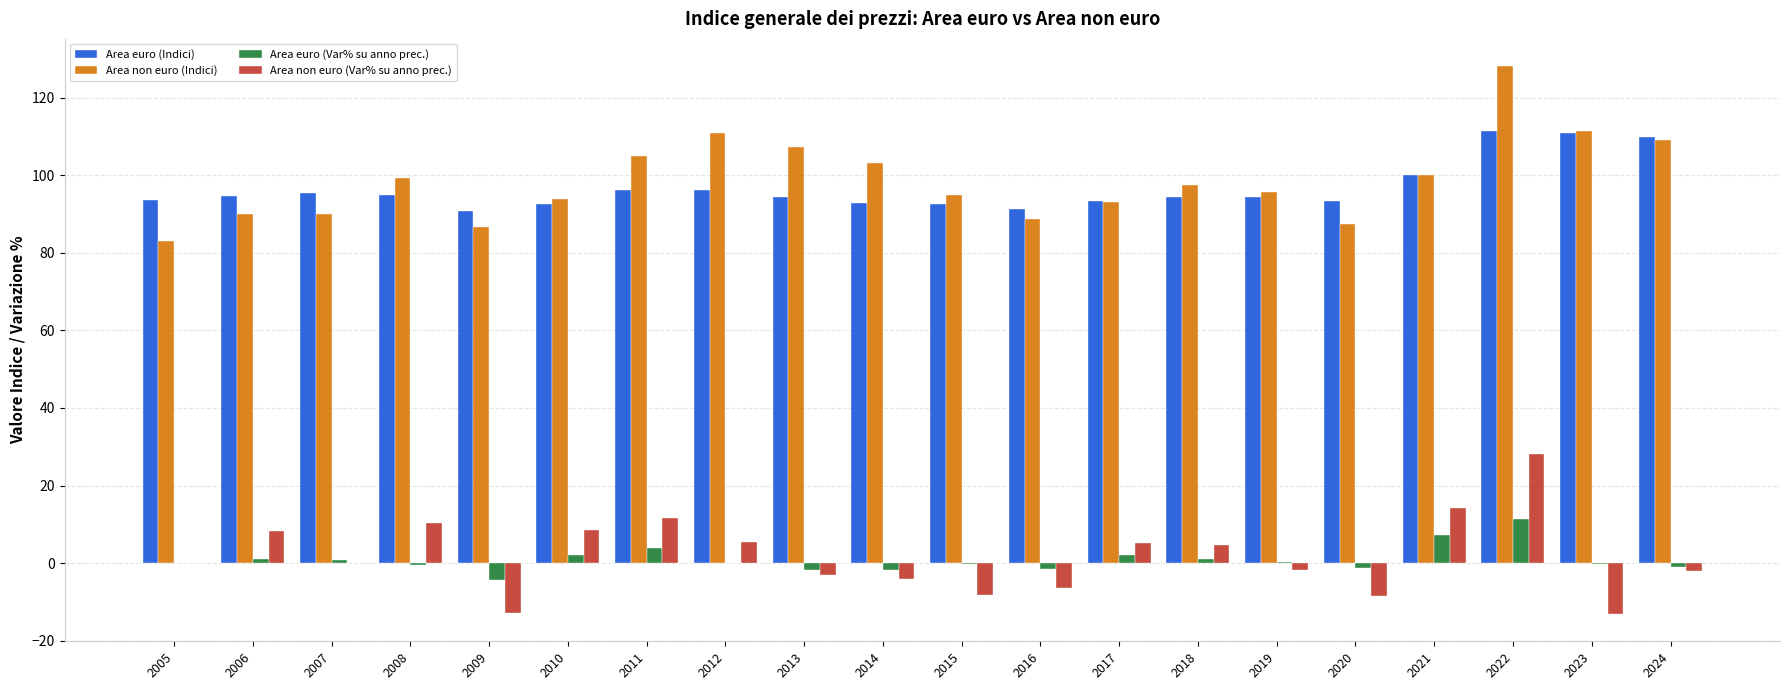

At which category is the sum across all series the highest?

2022